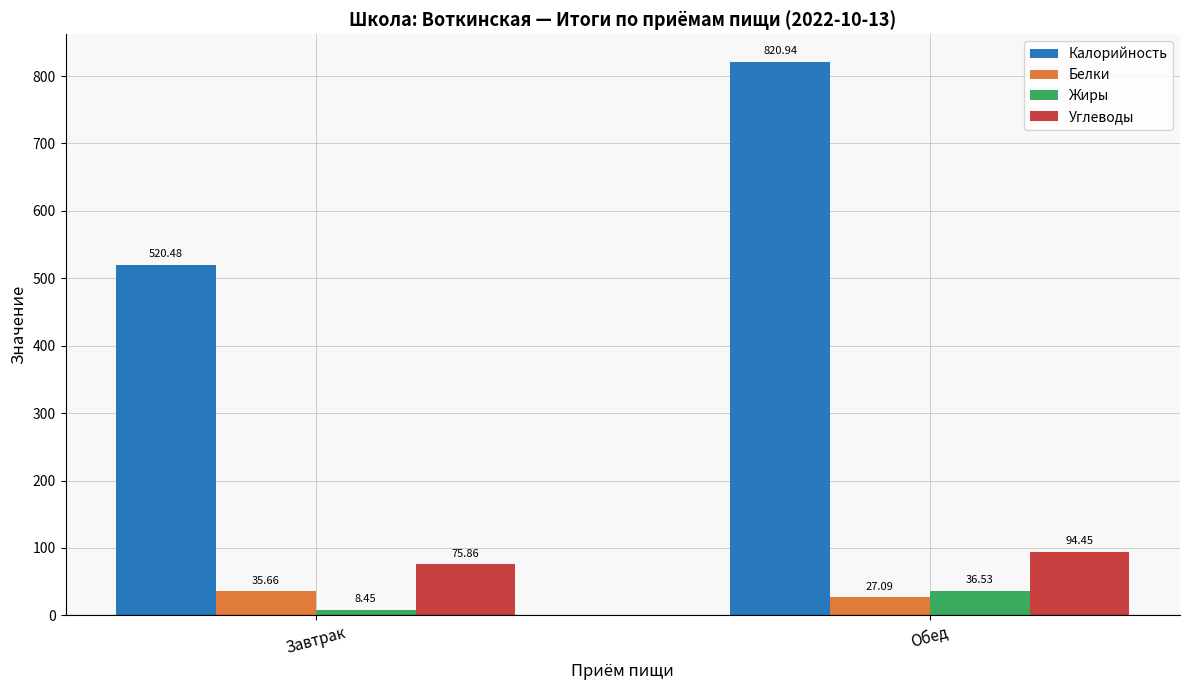

Which series changed the most between Завтрак and Обед?

Калорийность